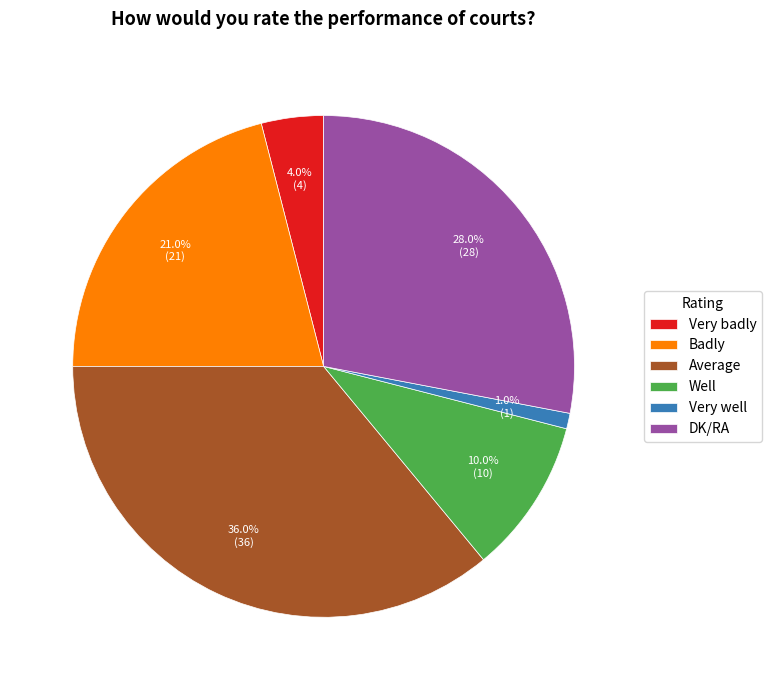

To the nearest percent, what is the average slice percentage?

17%